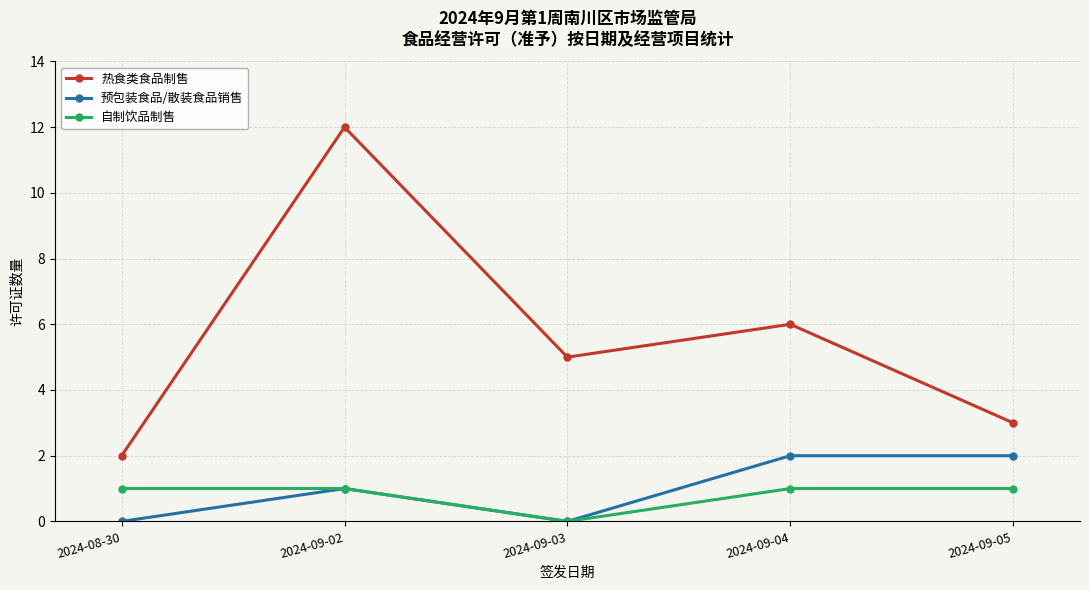

True or false: 自制饮品制售 and 热食类食品制售 cross at least once.

False